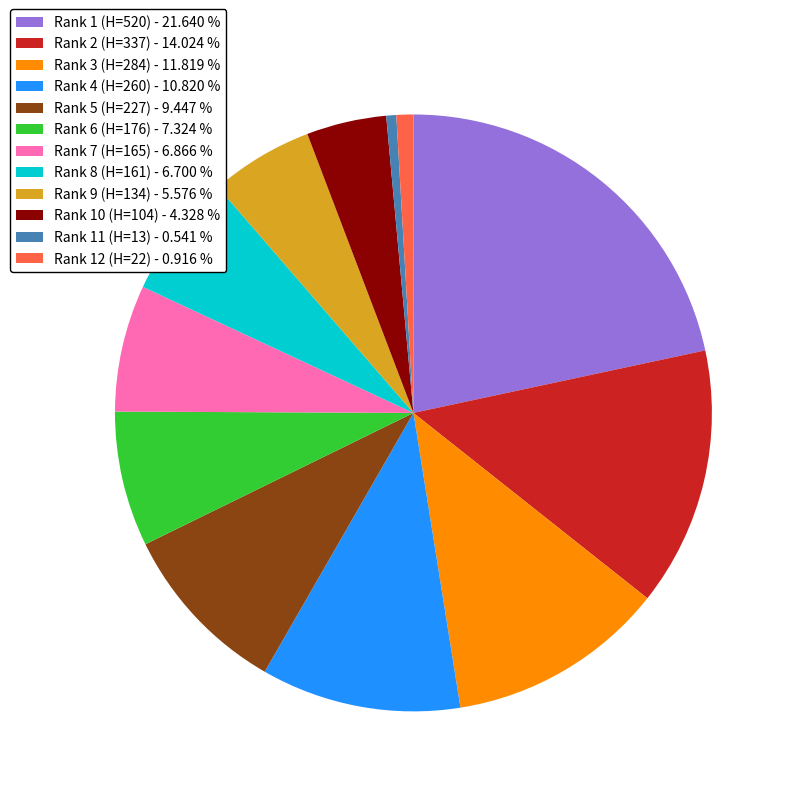

Which slice is the largest?

Rank 1 (H=520)